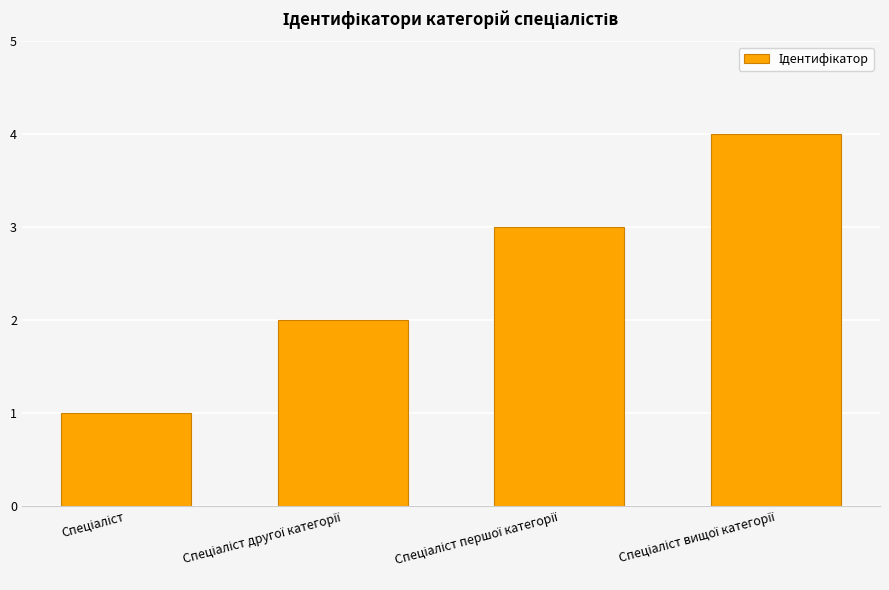

What is the sum of all values?

10